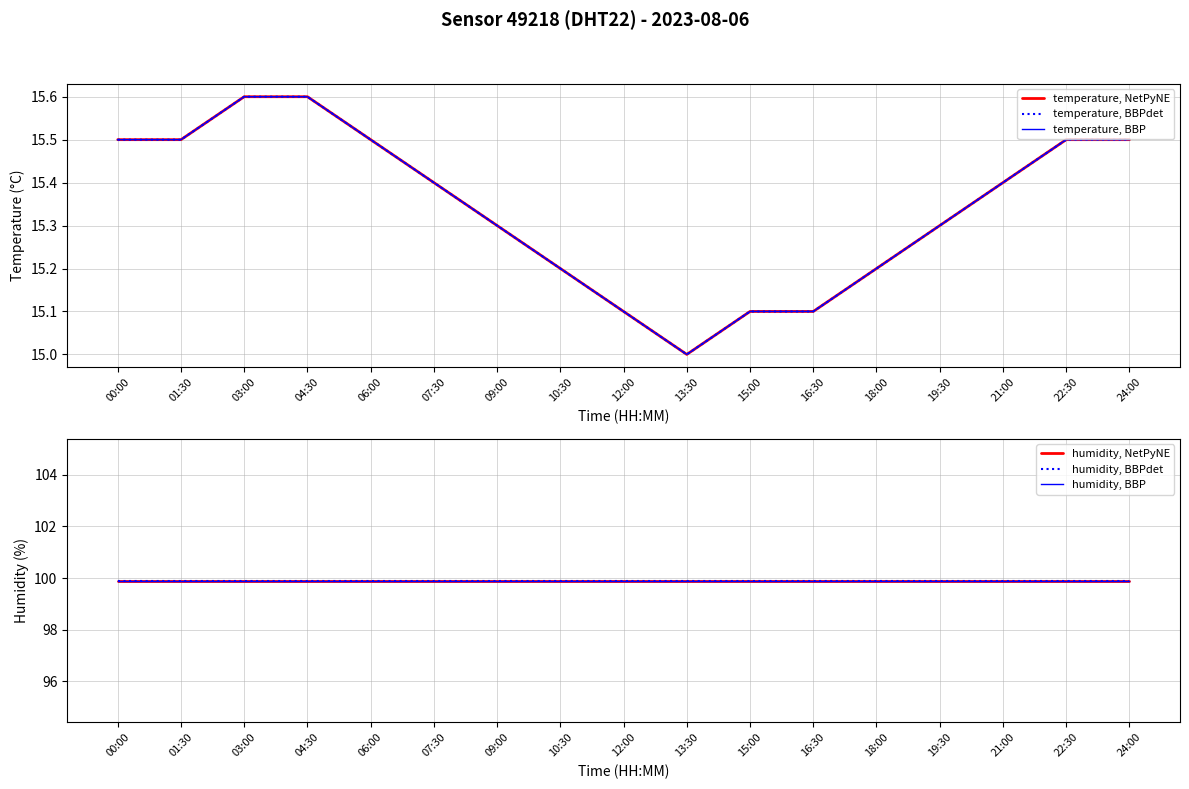

Is it true that humidity, NetPyNE equals 30.8 at 00:00?

False